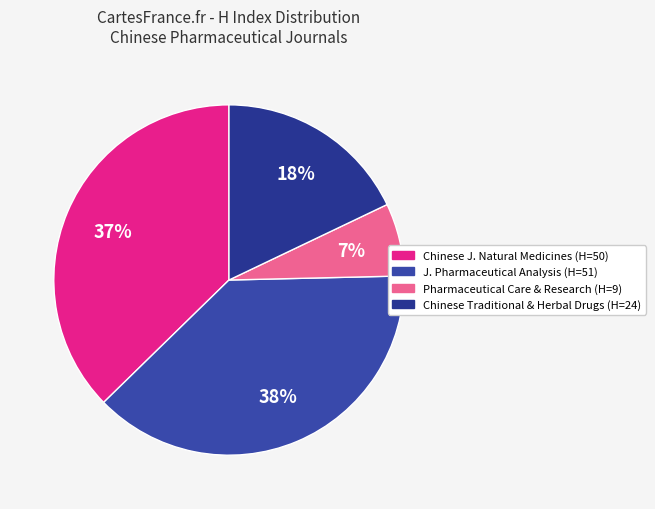

Count the number of slices in the pie.

4